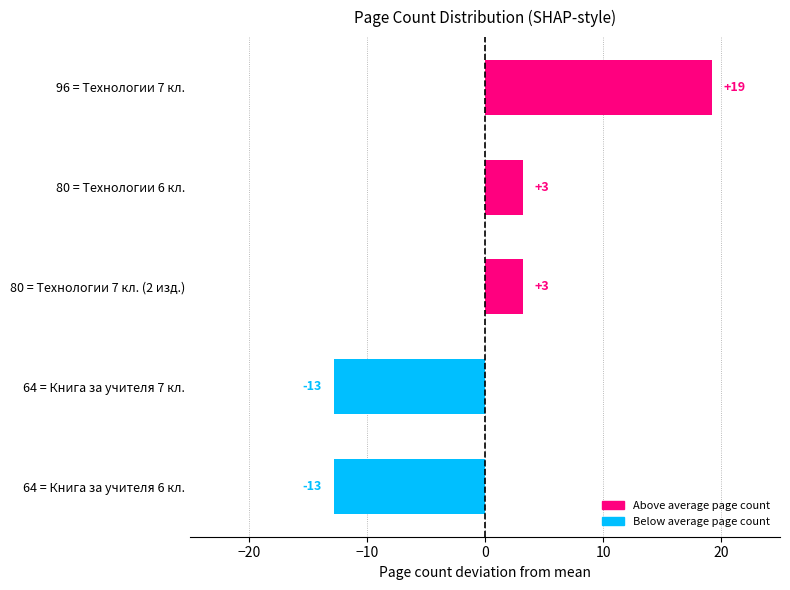

Are the bars grouped side by side (vs. stacked)?

No